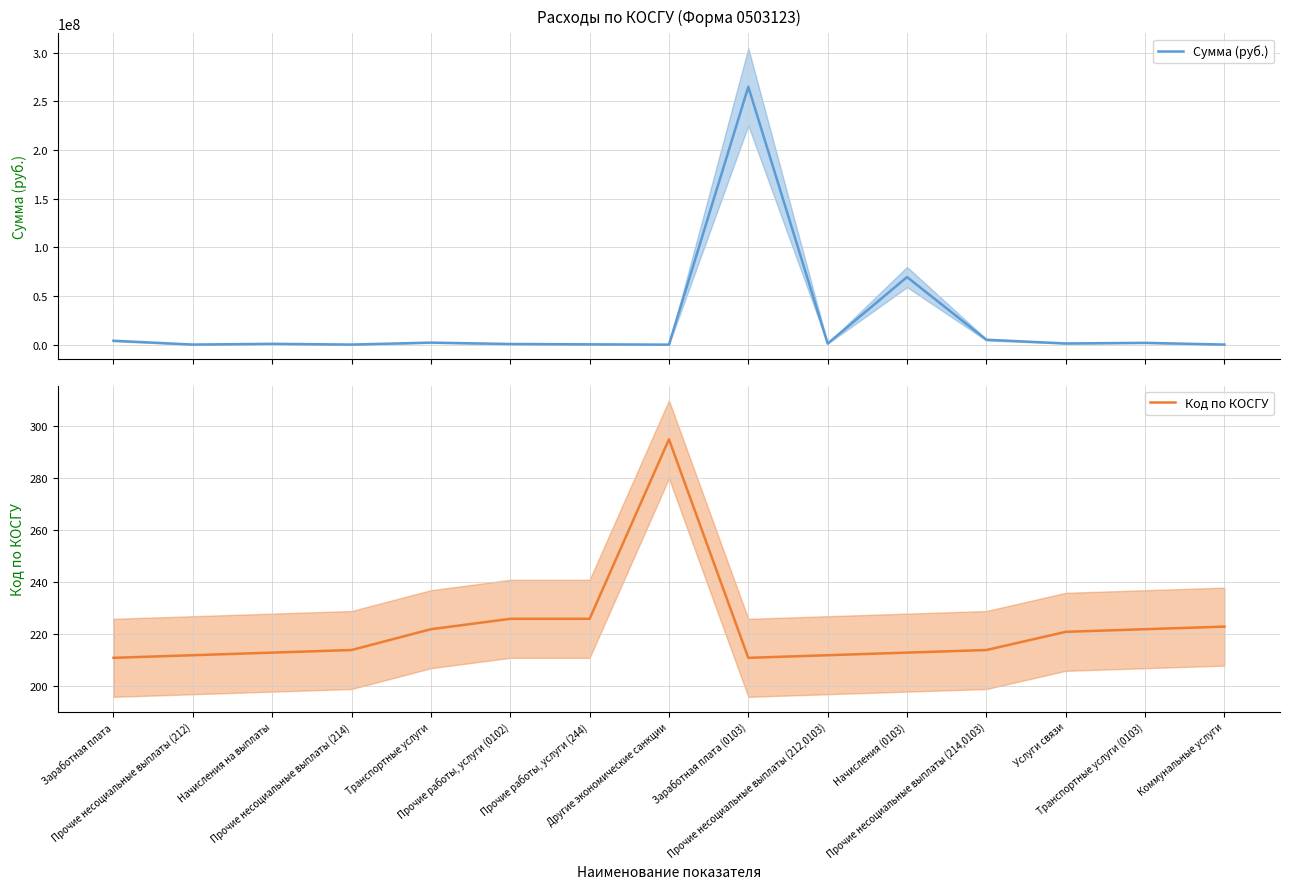

How many interior local peaks does the Код по КОСГУ series have?

1